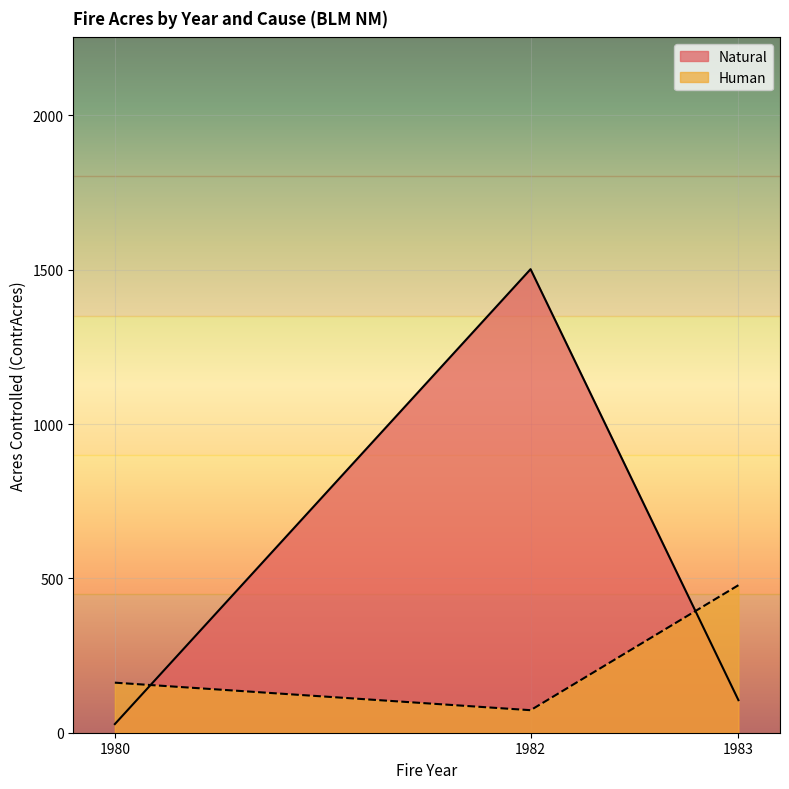

Reading left to right, transcribe all the data shown in this chart.

Natural: 1980=28.0	1982=1502.0	1983=105.5
Human: 1980=162.2	1982=73.0	1983=478.1